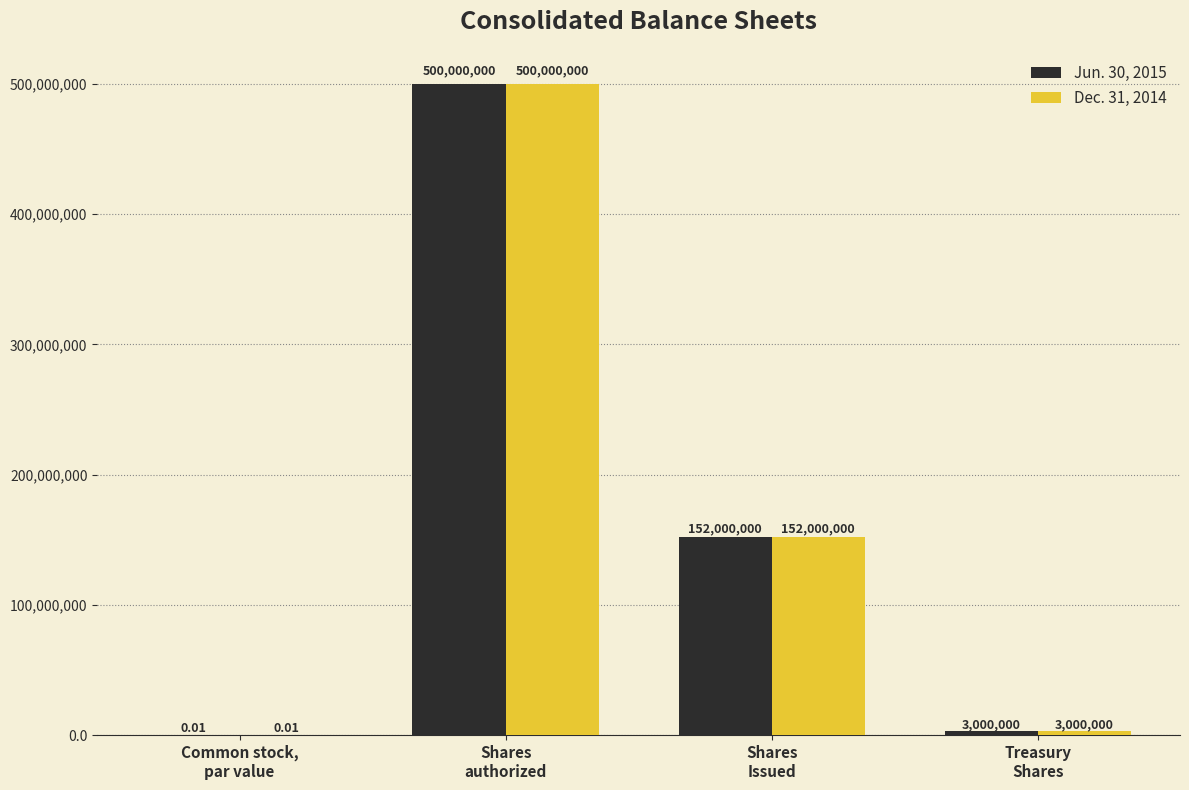

What is the sum of all Jun. 30, 2015 values?

655000000.0